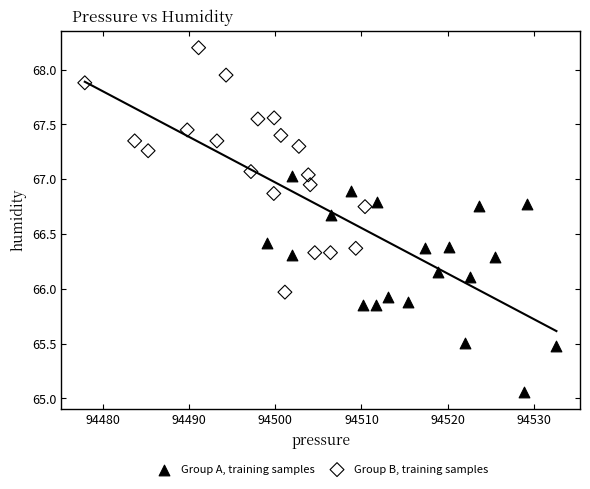

Which series has the widest spread of Y values?

Group B, training samples